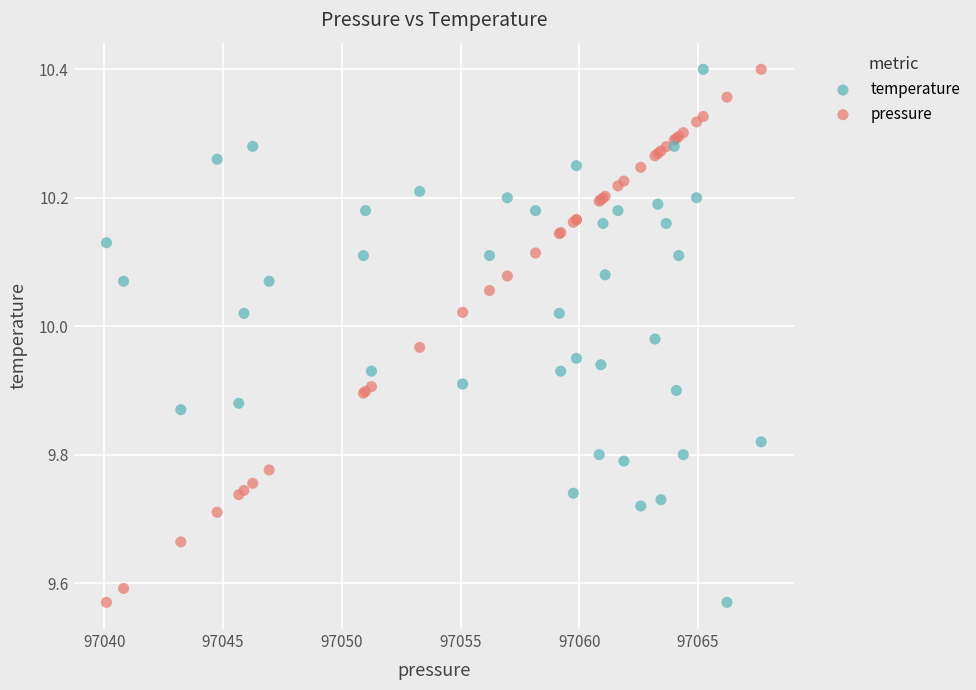

What is the X range (max minus min) for the scatter plot?

27.6